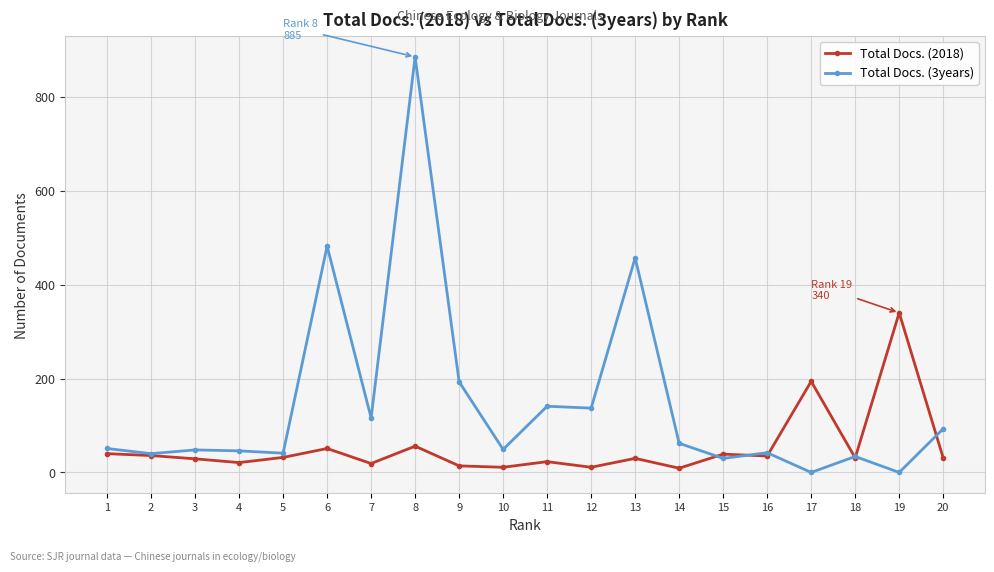

Which series ends up on top after the final intersection of Total Docs. (2018) and Total Docs. (3years)?

Total Docs. (3years)